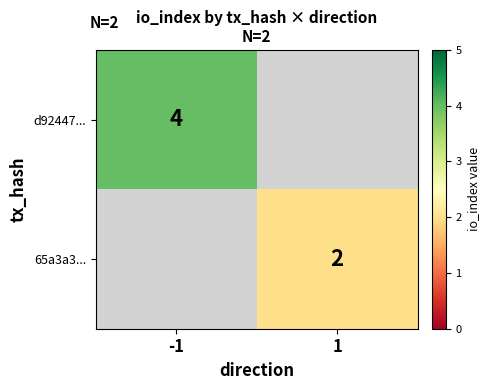

True or false: d92447... has a value of 2 at -1.

False